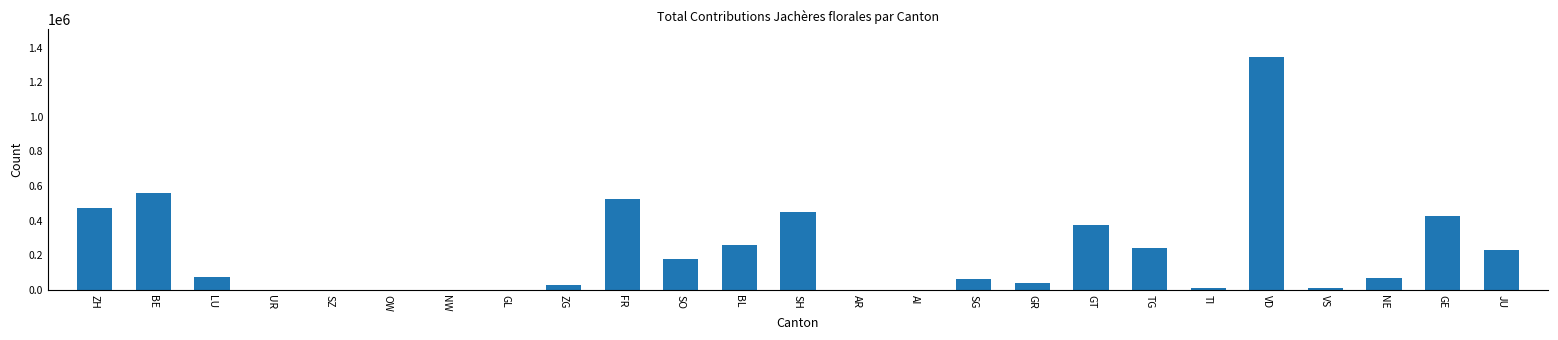

Which has a higher value, LU or NW?

LU